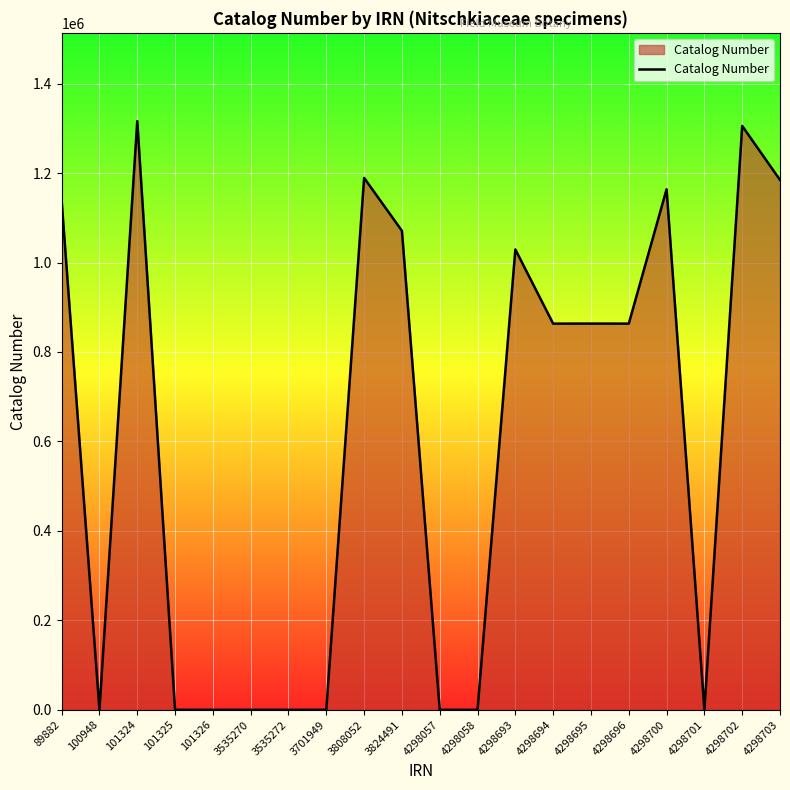

What is the maximum value shown in the chart?

1316014